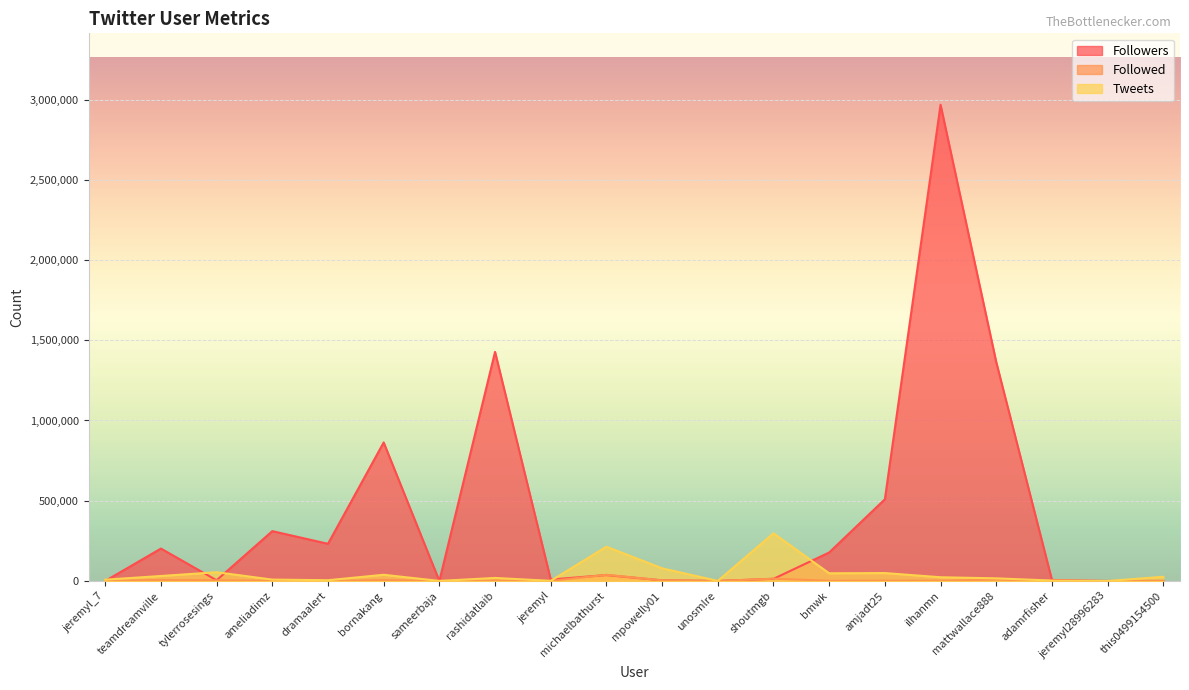

Between adamrfisher and this0499154500, which is larger?

adamrfisher